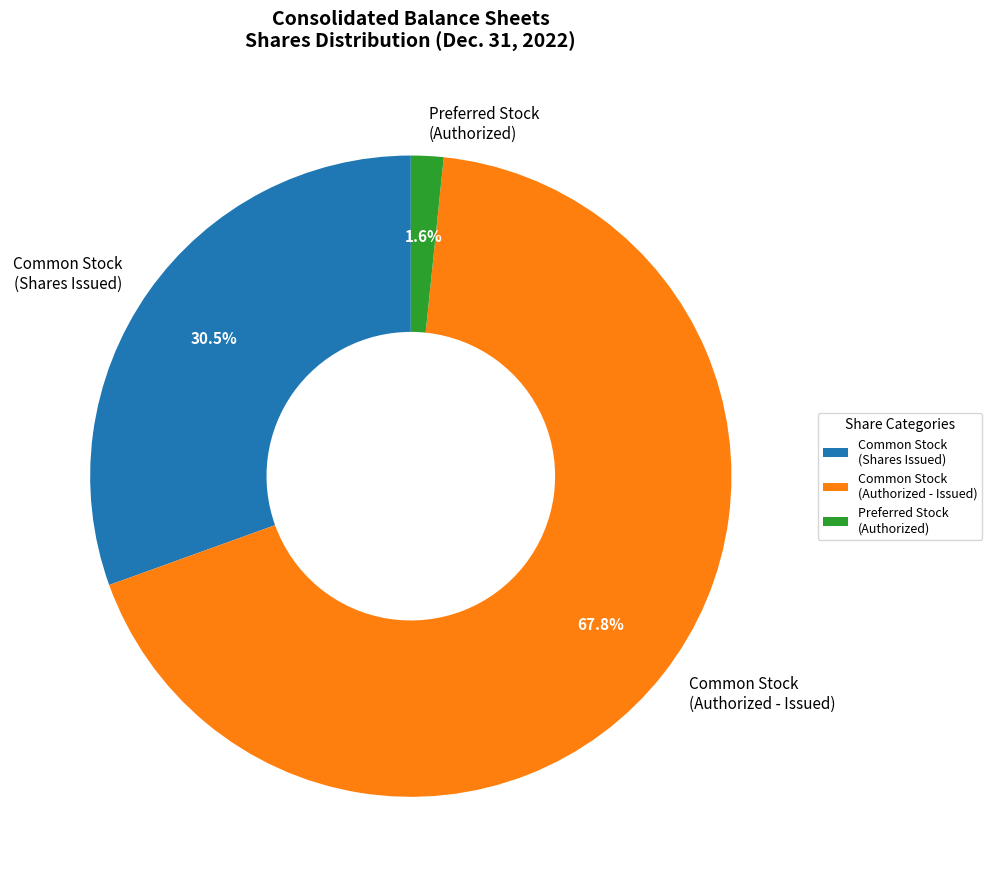

What is the smallest slice in the pie chart?

Preferred Stock (Authorized)